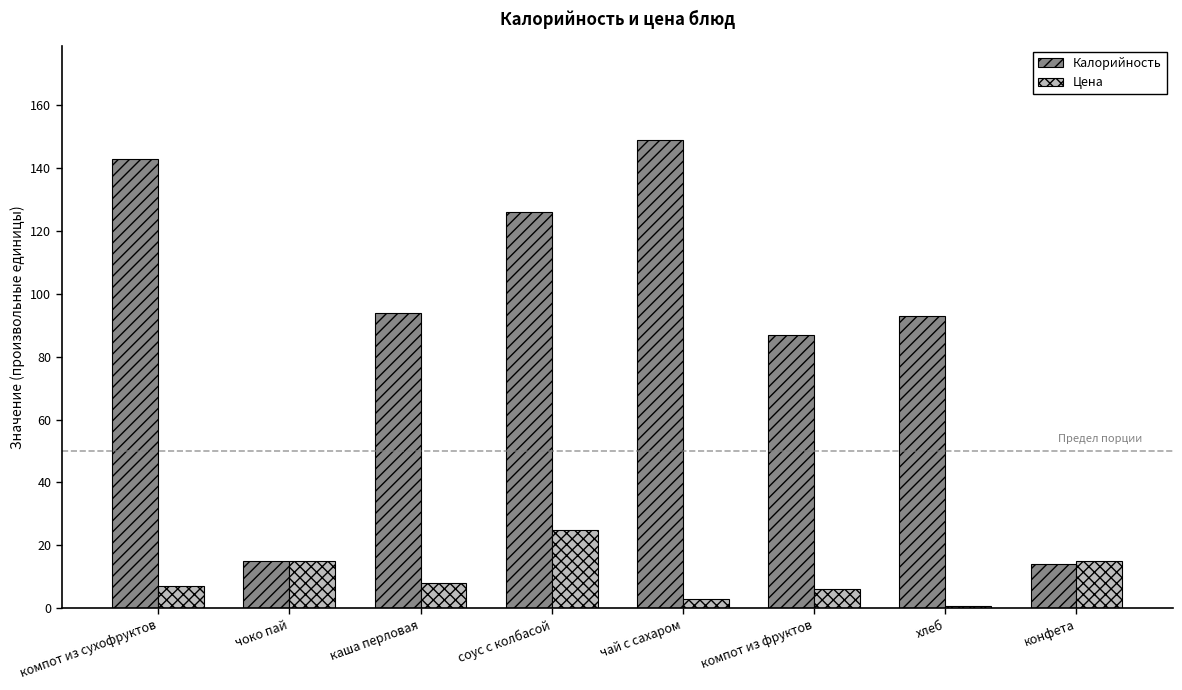

Reading left to right, transcribe all the data shown in this chart.

Калорийность: компот из сухофруктов=143.0	чоко пай=15.0	каша перловая=94.0	соус с колбасой=126.0	чай с сахаром=149.0	компот из фруктов=87.0	хлеб=93.0	конфета=14.0
Цена: компот из сухофруктов=7.0	чоко пай=15.0	каша перловая=8.0	соус с колбасой=25.0	чай с сахаром=3.0	компот из фруктов=6.0	хлеб=0.8	конфета=15.0